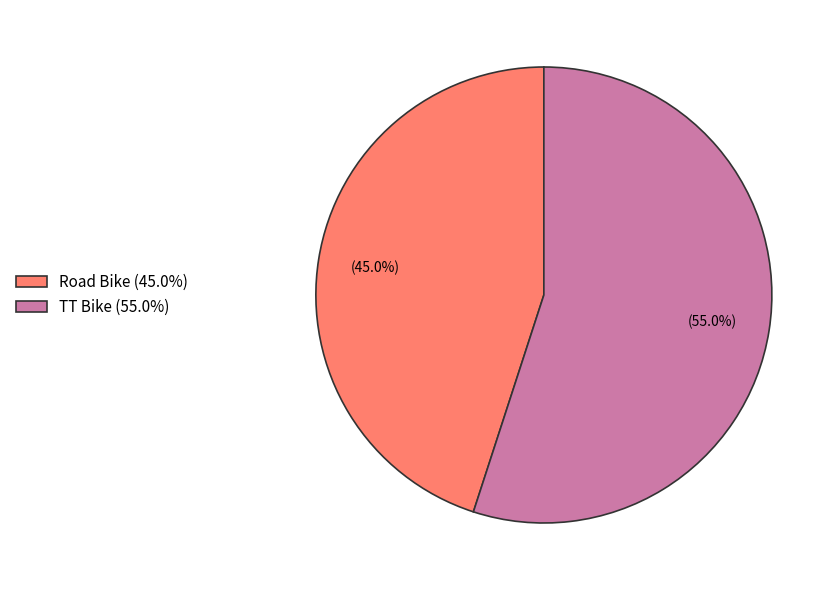

Which has a higher value, Road Bike (45.0%) or TT Bike (55.0%)?

TT Bike (55.0%)